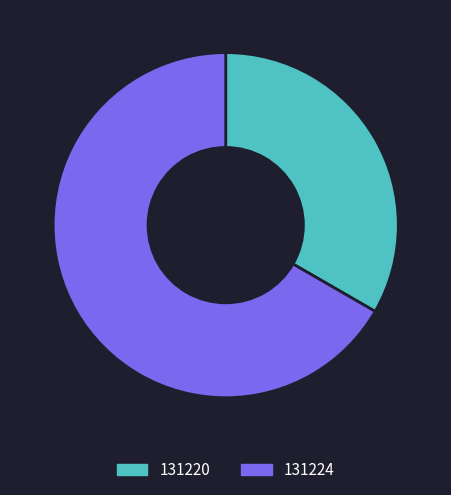

Rank the categories by value from lowest to highest.

131220, 131224